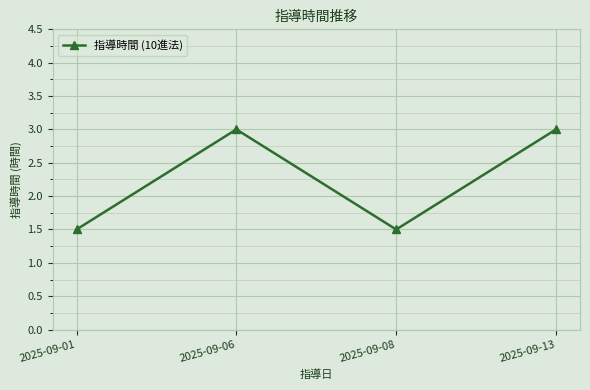

What is the ratio of the value at 2025-09-13 to the value at 2025-09-08?

2.0